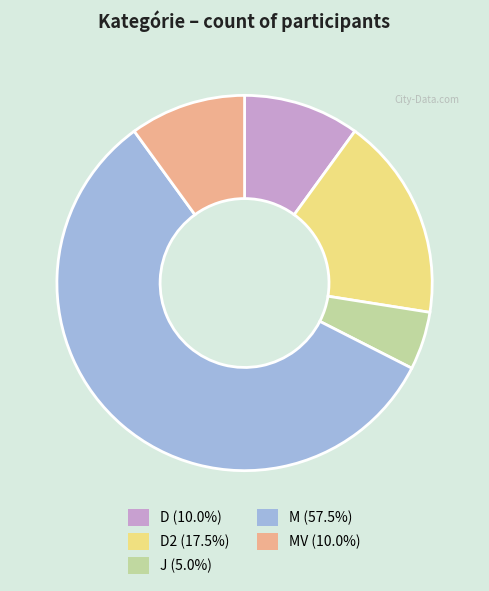

How many segments does this pie chart have?

5